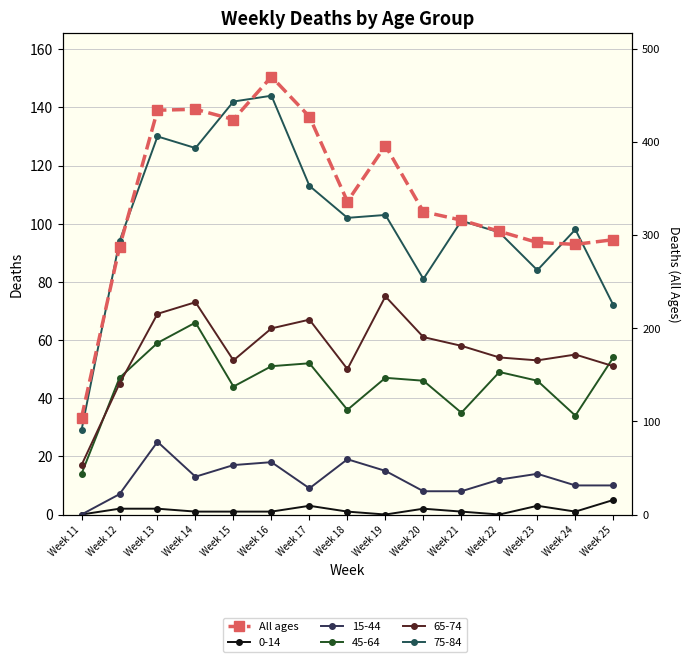

Reading left to right, list all the values displayed in this chart.

104	287	434	435	424	470	427	336	396	325	316	304	292	290	295